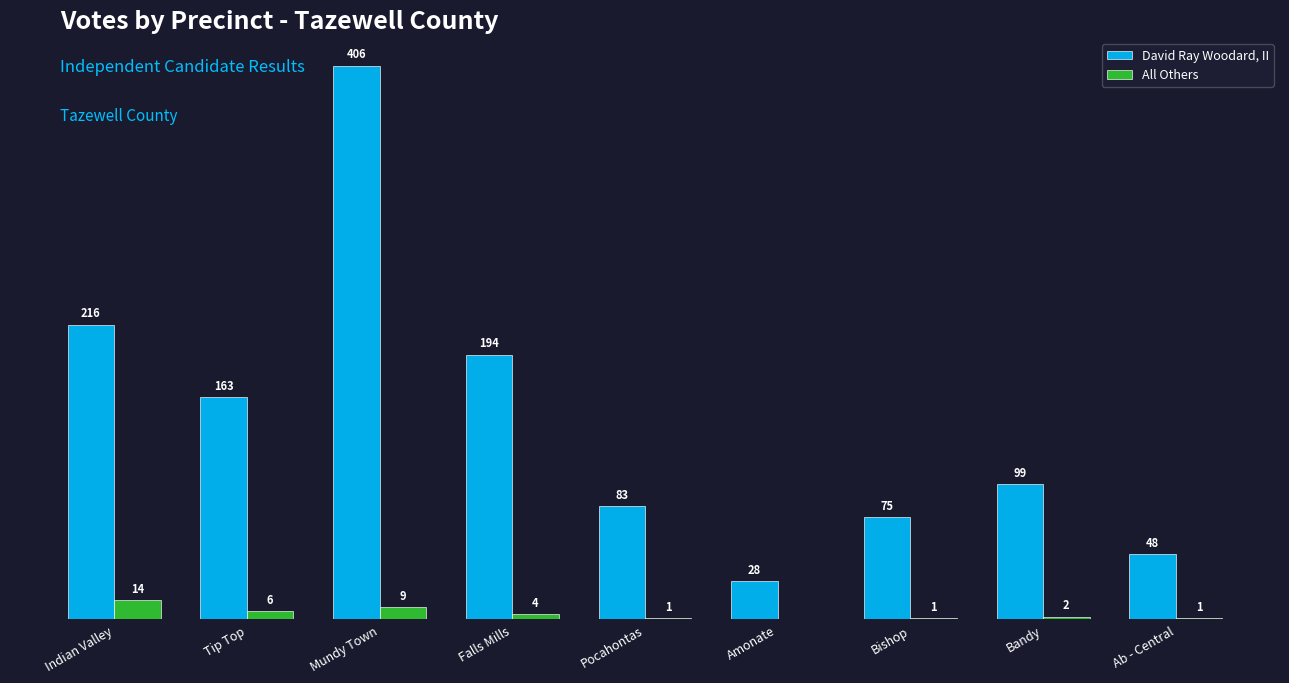

At which label does David Ray Woodard, II first exceed 99?

Indian Valley